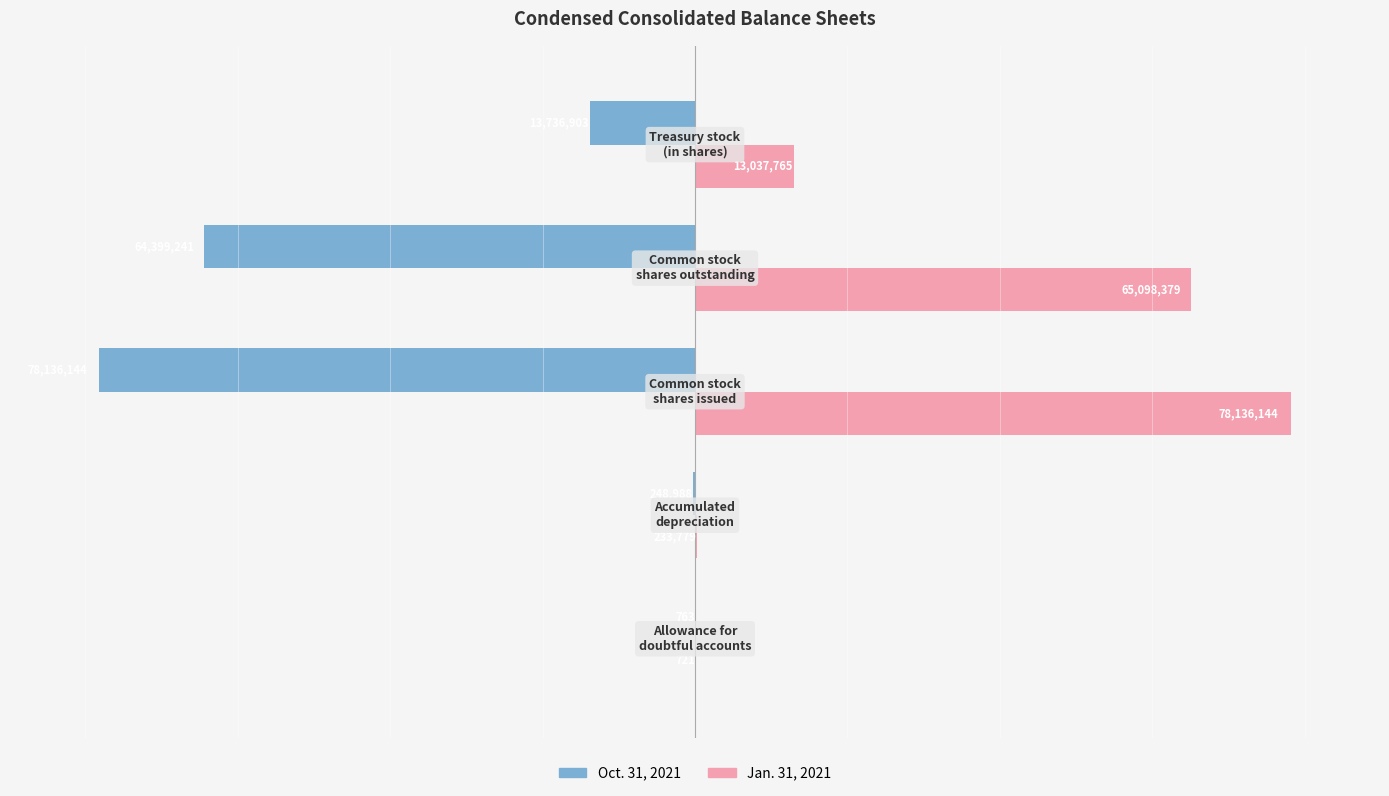

Which series has the largest total across all categories?

Jan. 31, 2021